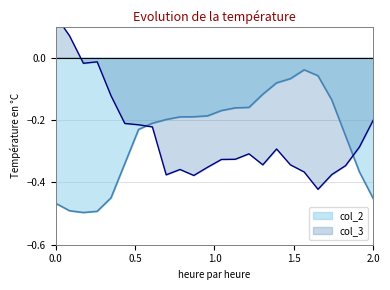

Is the value of col_3 at 23 greater than the value of col_2 at 7?

No